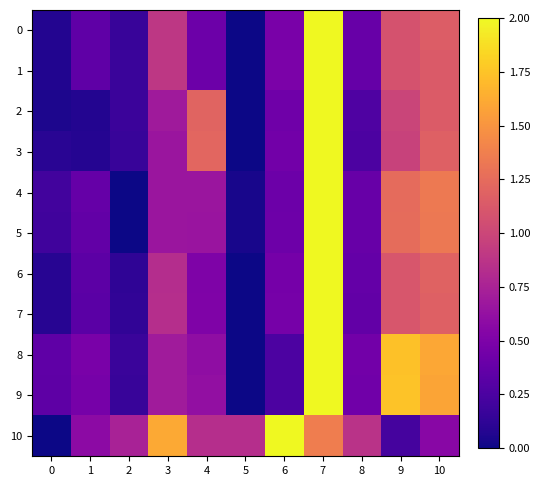

List the series in order of their peak value, lowest first.

0, 1, 2, 3, 4, 5, 6, 7, 8, 9, 10